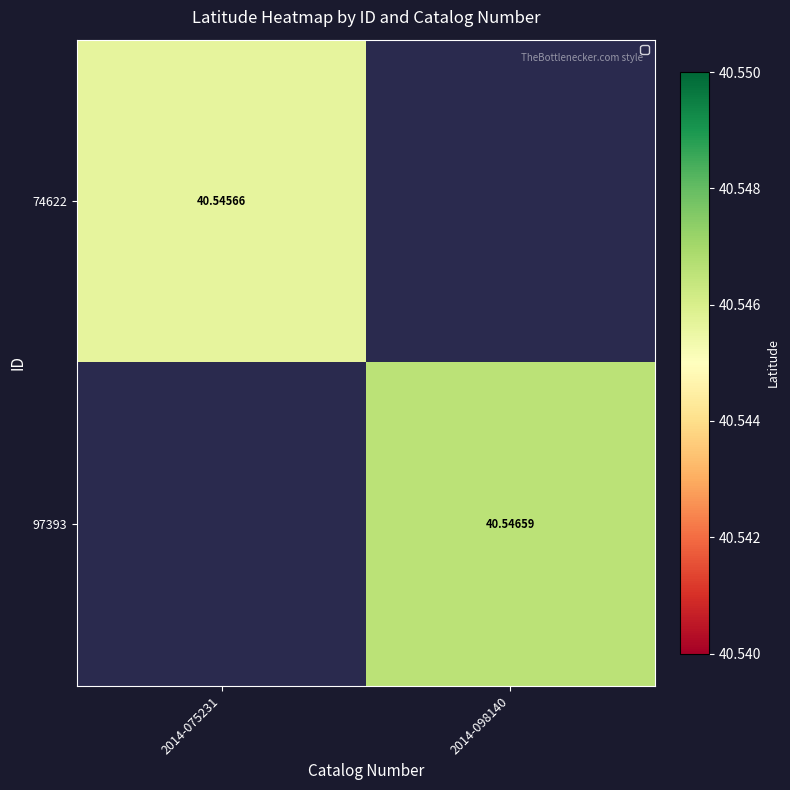

What is the minimum value shown in the chart?

40.5